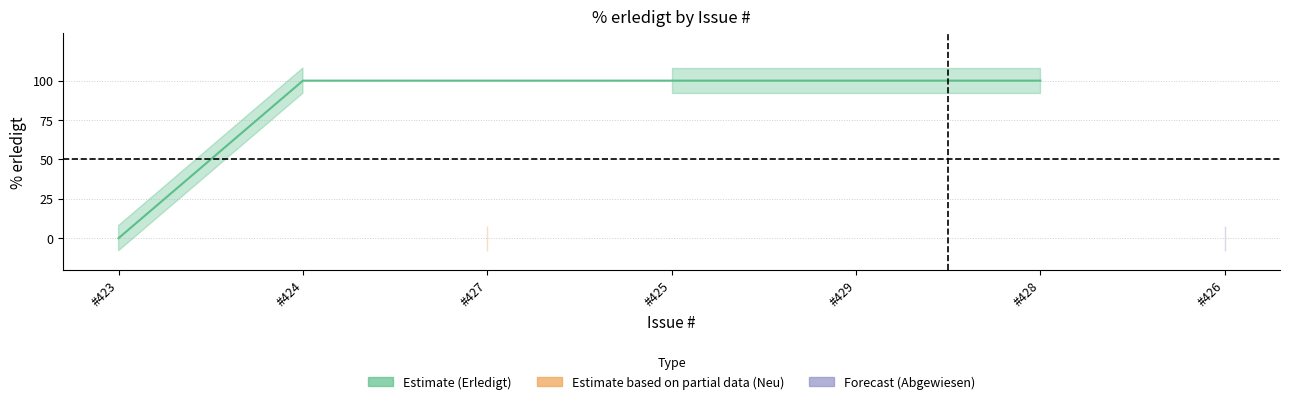

Reading left to right, transcribe all the data shown in this chart.

0	100	0	100	100	100	0